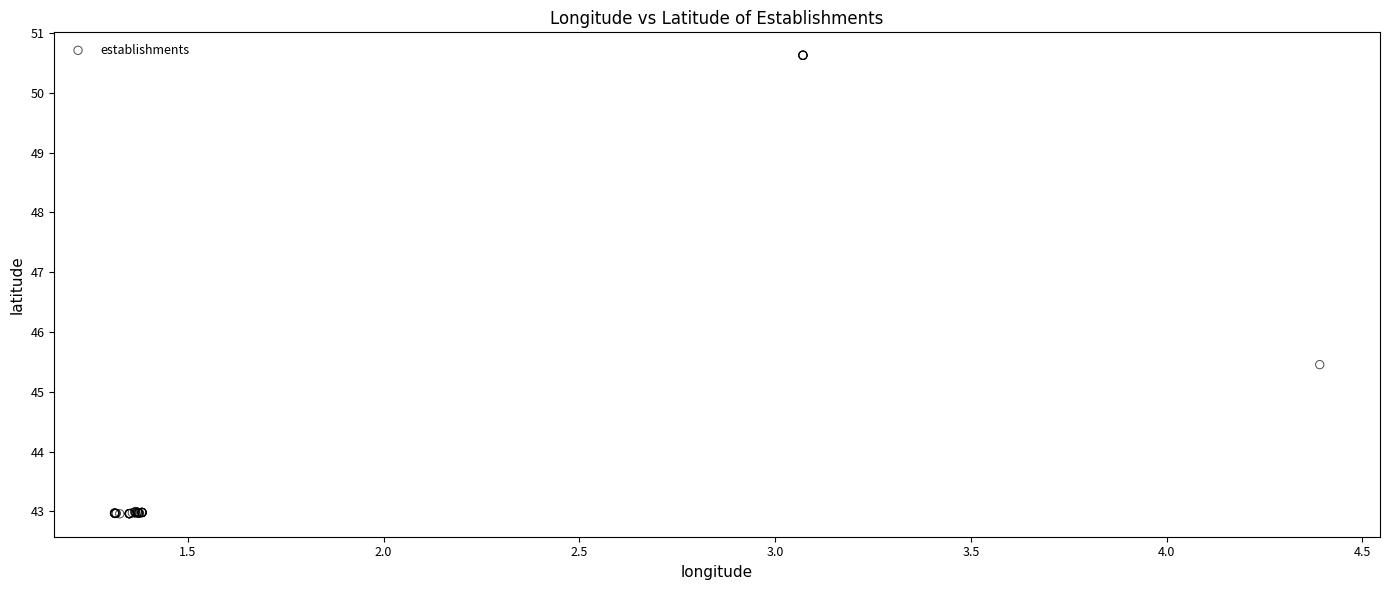

What Y value in the scatter plot is closest to 46?

45.5